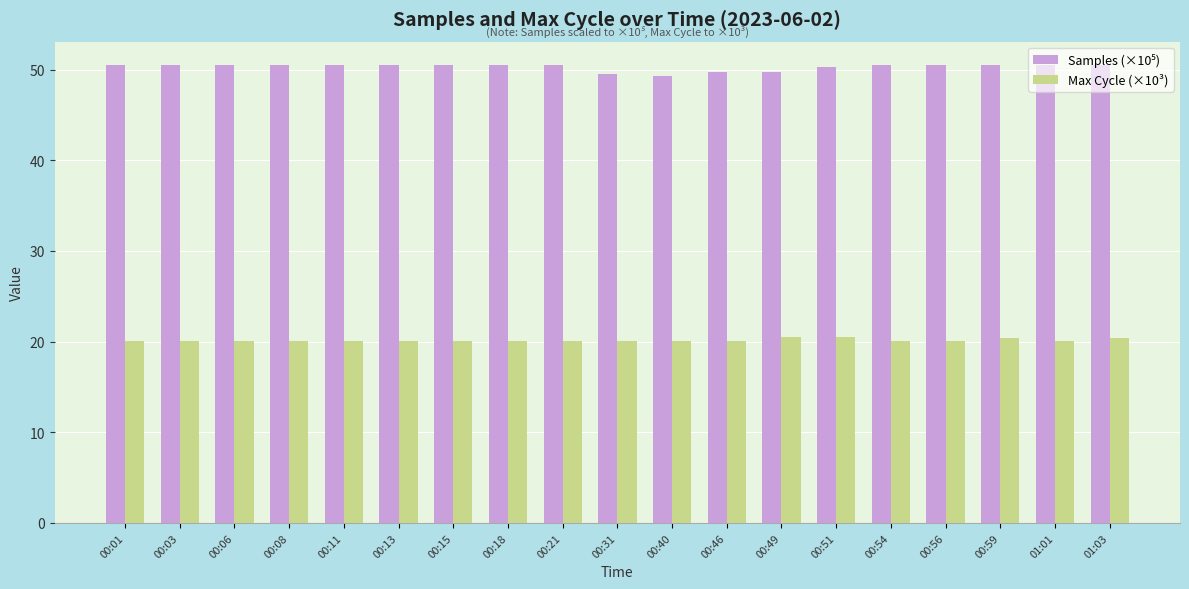

What is the difference between the maximum and second lowest values in the Max Cycle (×10³) series?

0.5